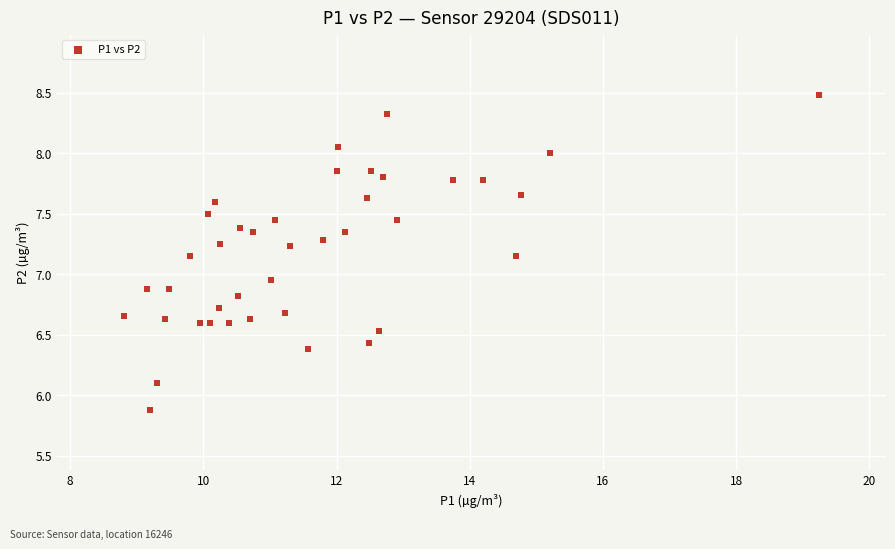

What is the range of X values (max minus min)?

10.4